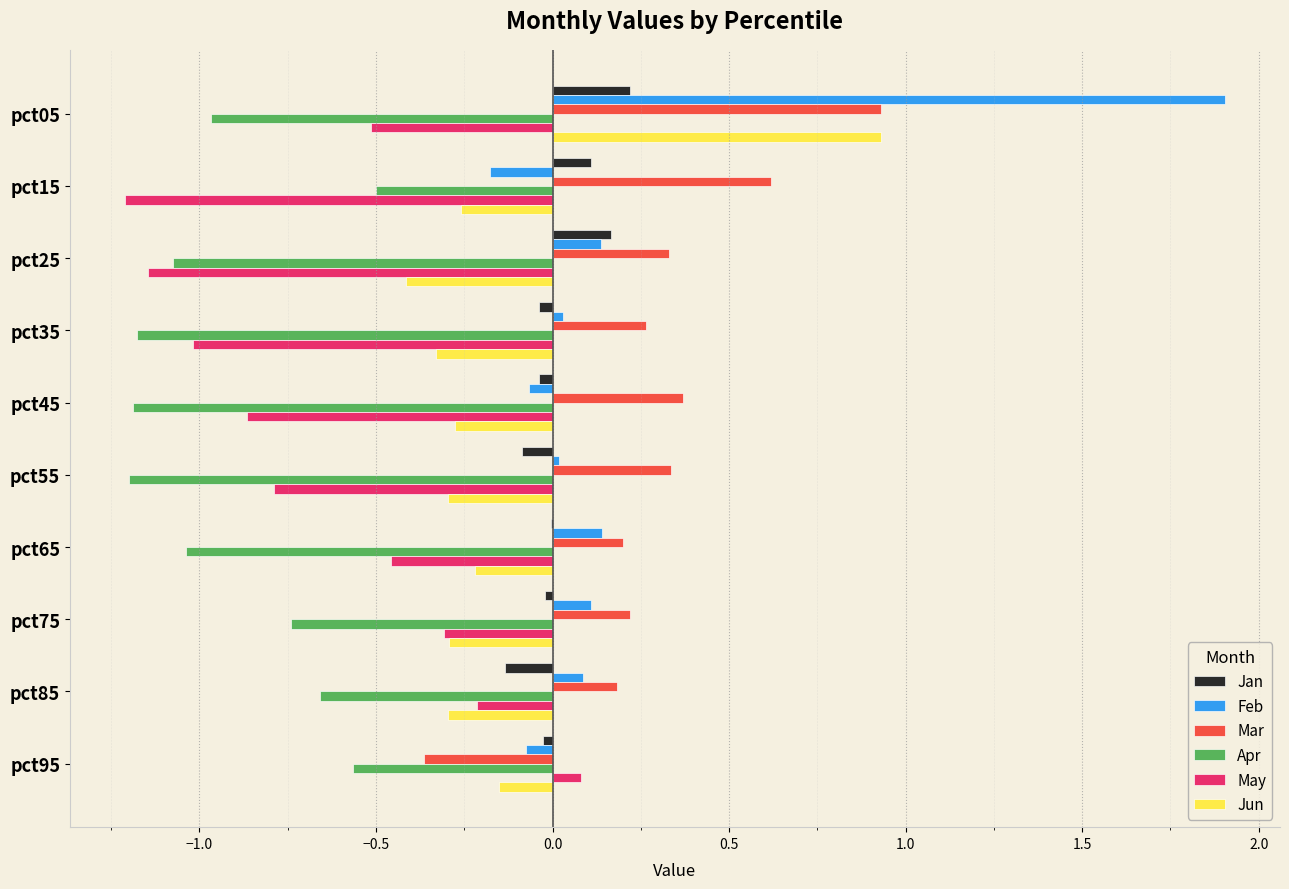

Read the Mar value at pct15.

0.6